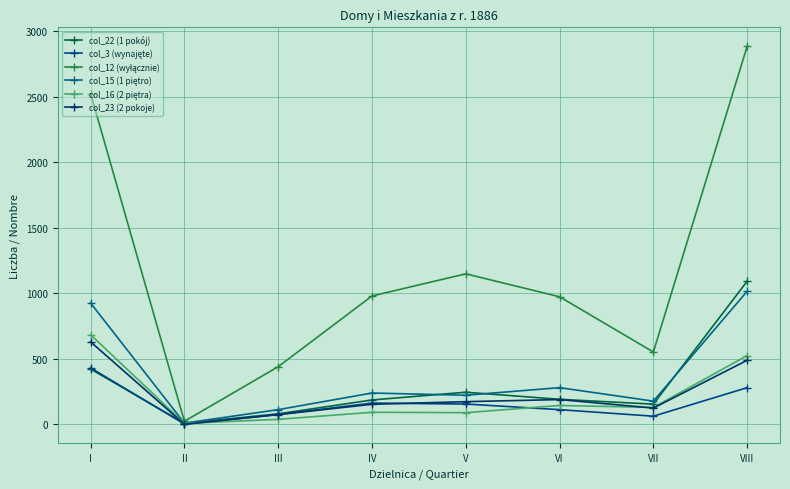

True or false: col_12 (wyłącznie) and col_16 (2 piętra) cross at least once.

False